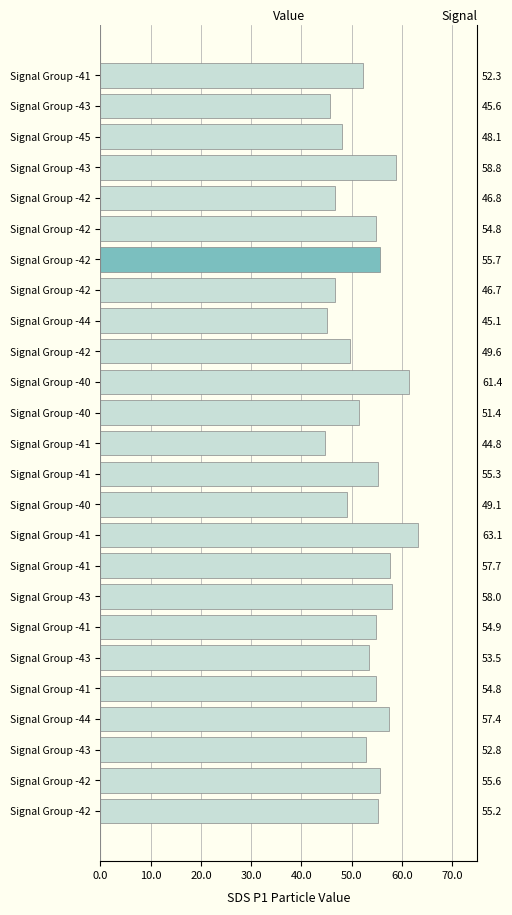

What is the average value?

53.1